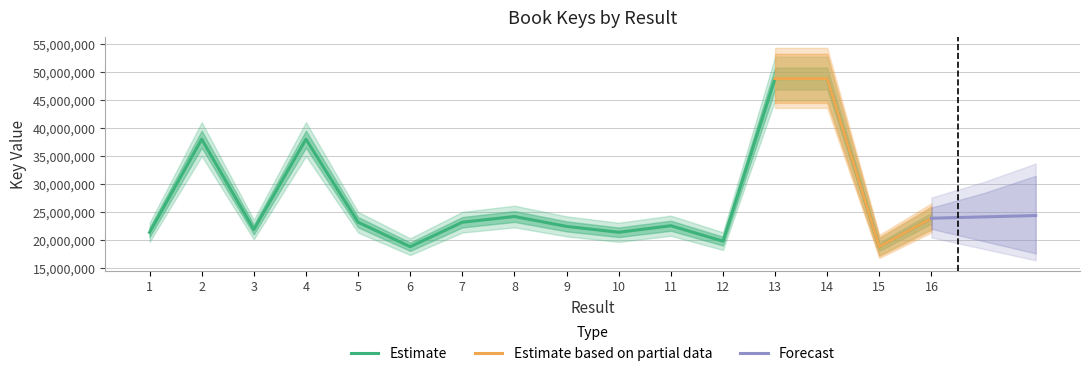

Is it true that the value at 11 is 7295632?

False